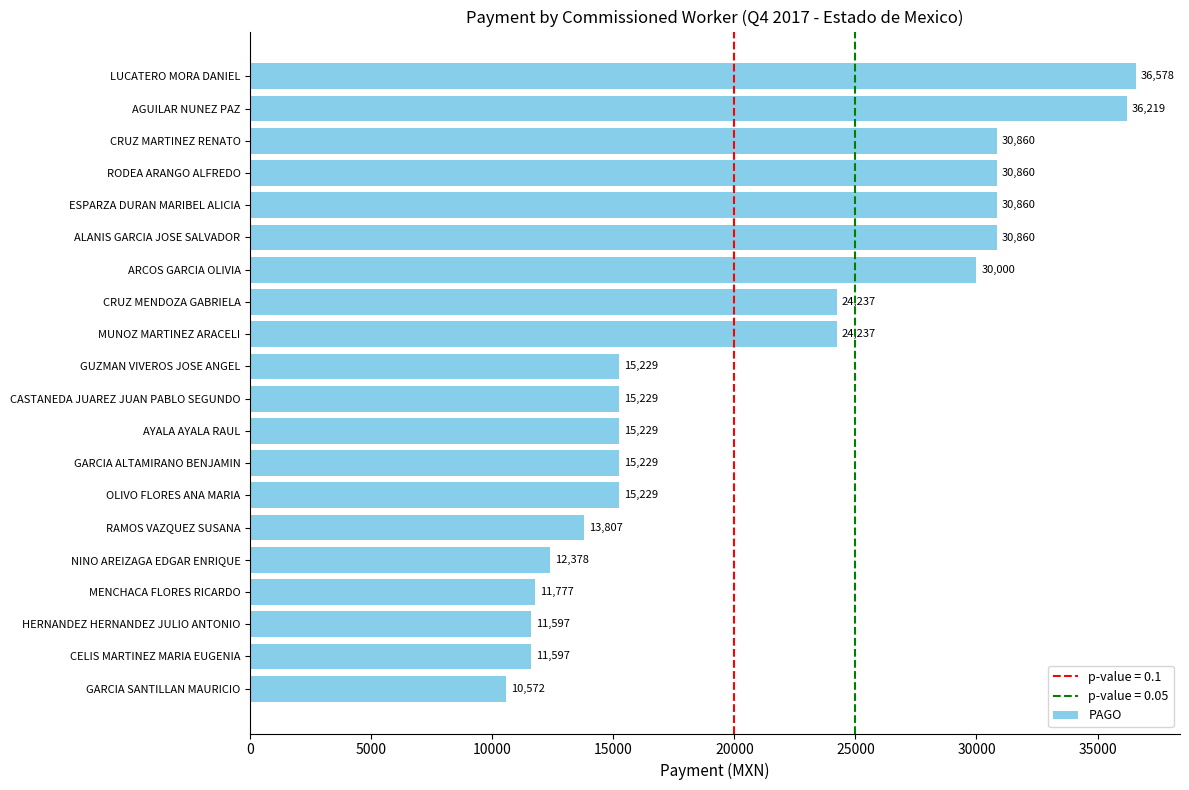

What is the sum of all values?

422584